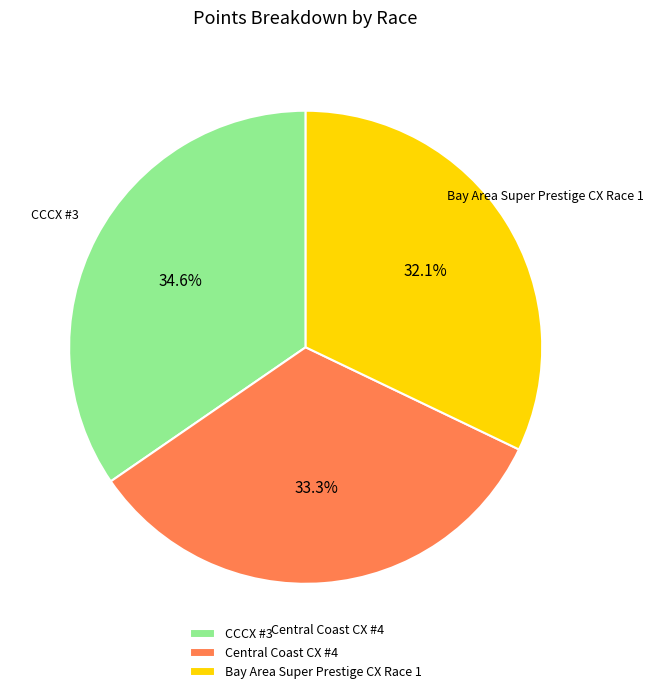

To the nearest percent, what is the average slice percentage?

33%